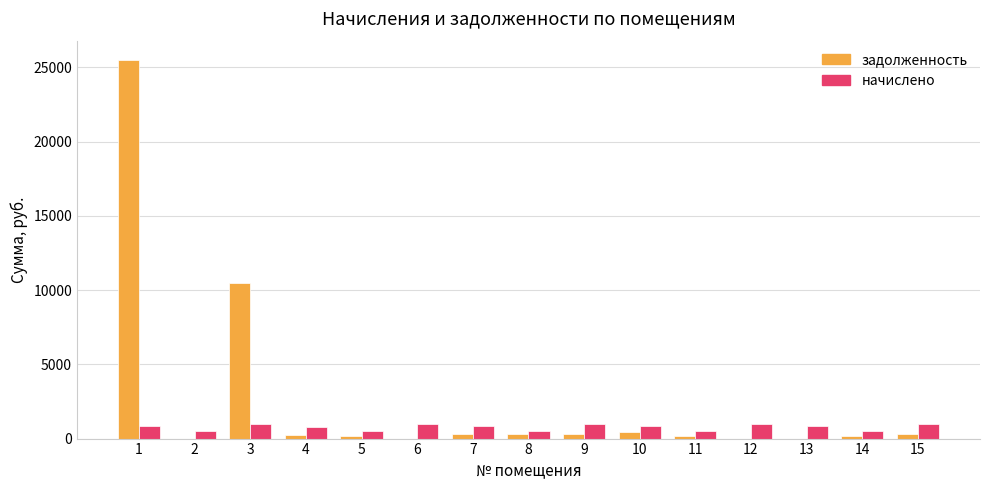

The задолженность series shows 14235.1 at 1. True or false?

False